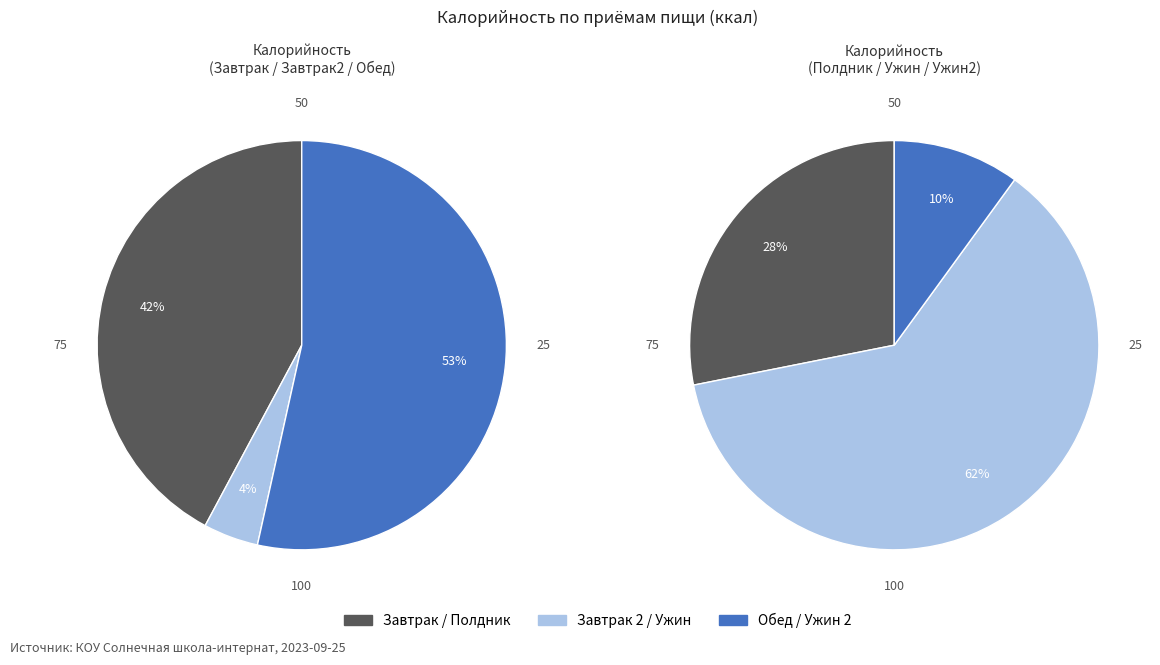

How many slices are in this pie chart?

6